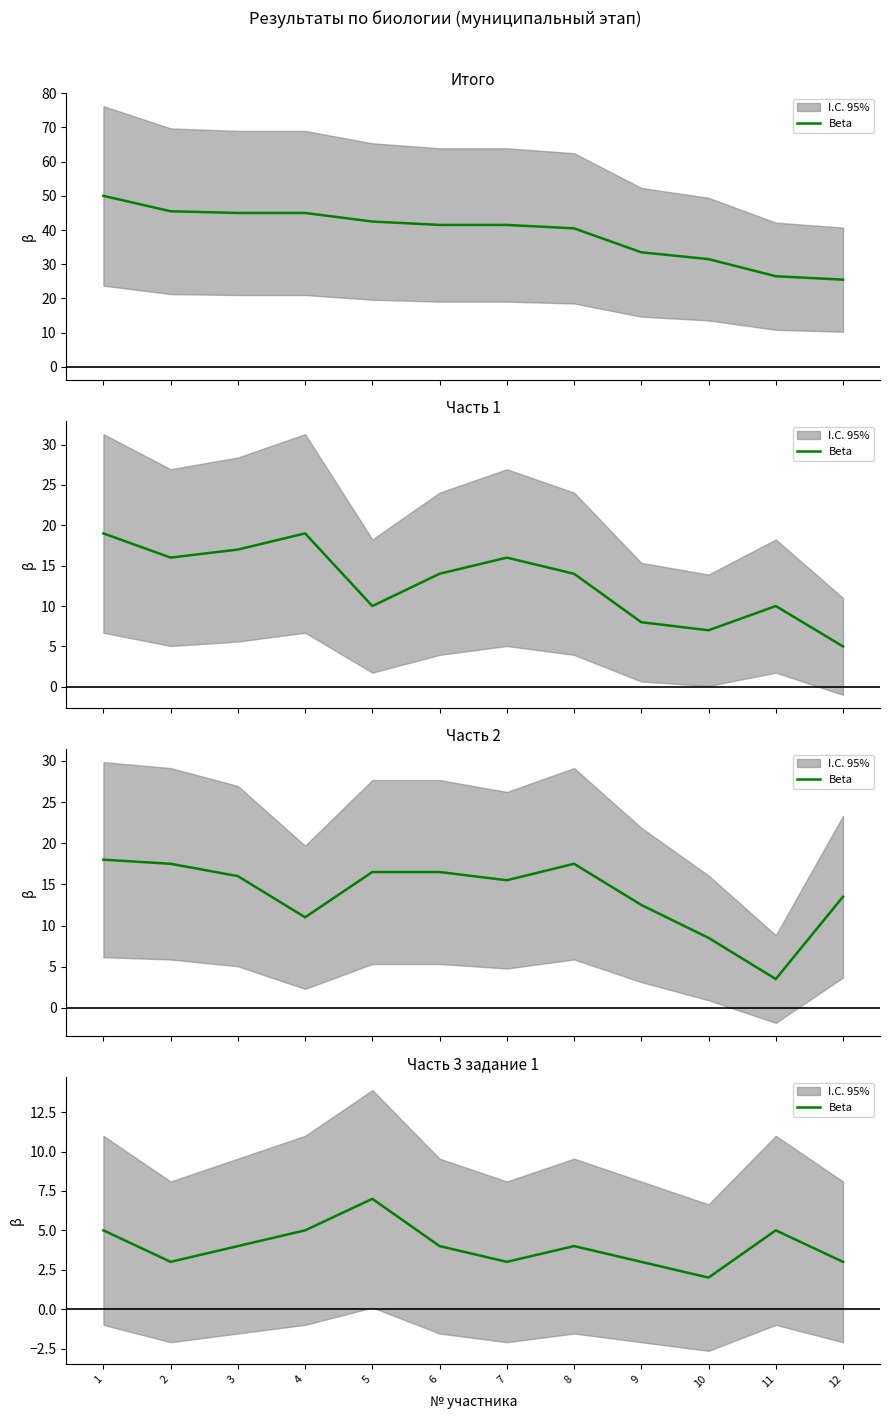

Reading left to right, list all the values displayed in this chart.

5	3	4	5	7	4	3	4	3	2	5	3